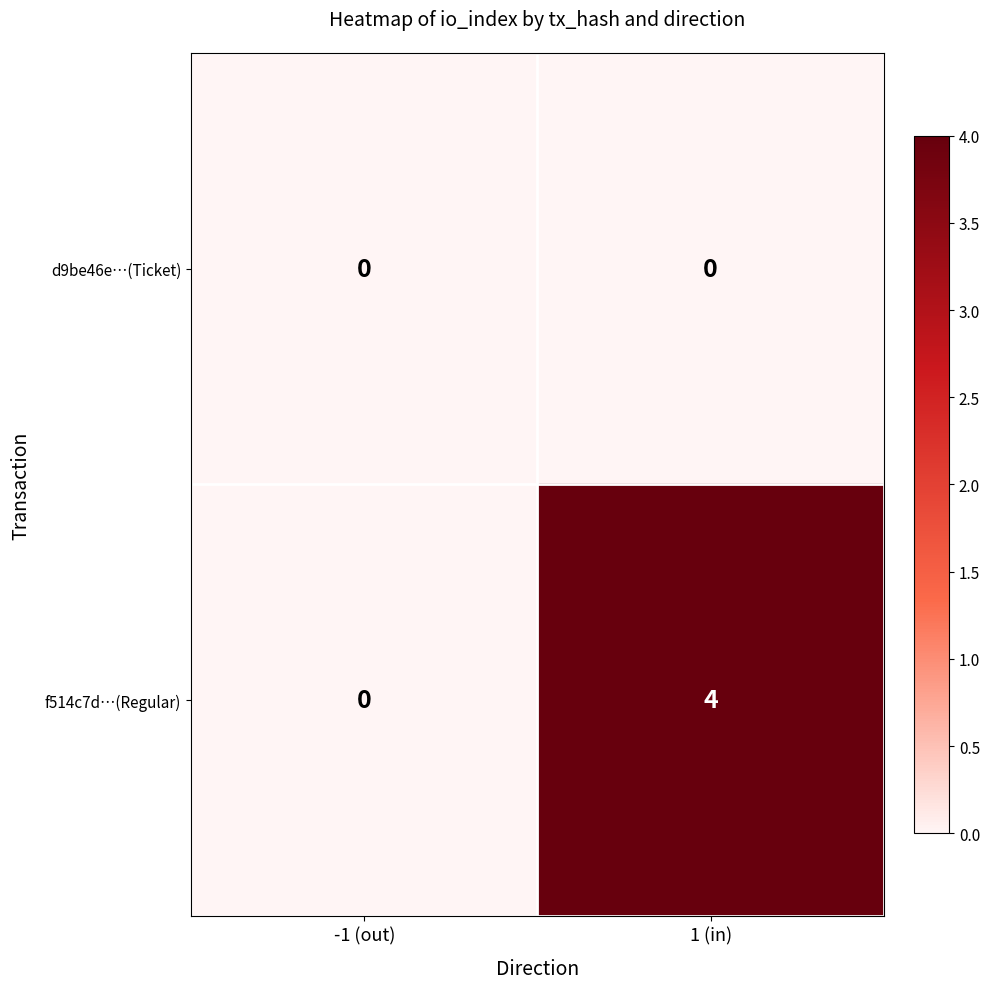

What is the total value across all series at 1 (in)?

4